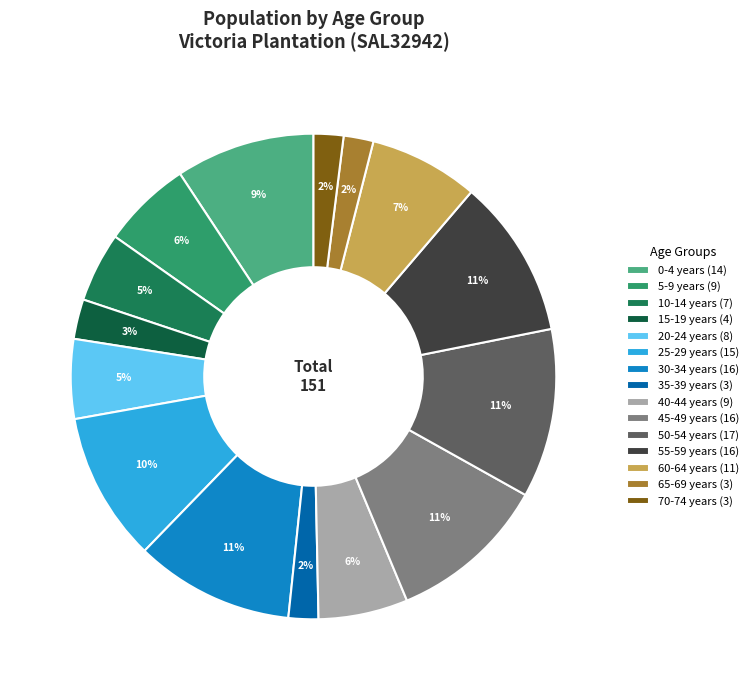

What is the largest slice in the pie chart?

50-54 years